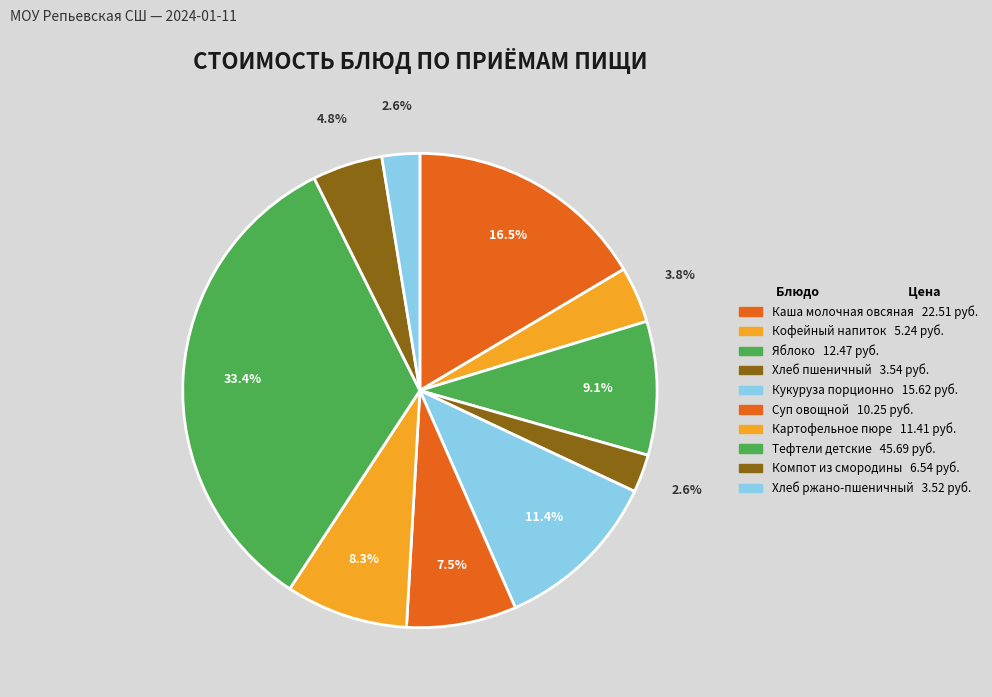

Count the number of slices in the pie.

10